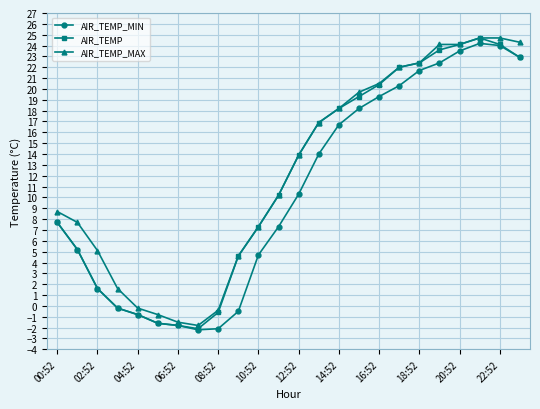

How many positive values does the AIR_TEMP series have?

18